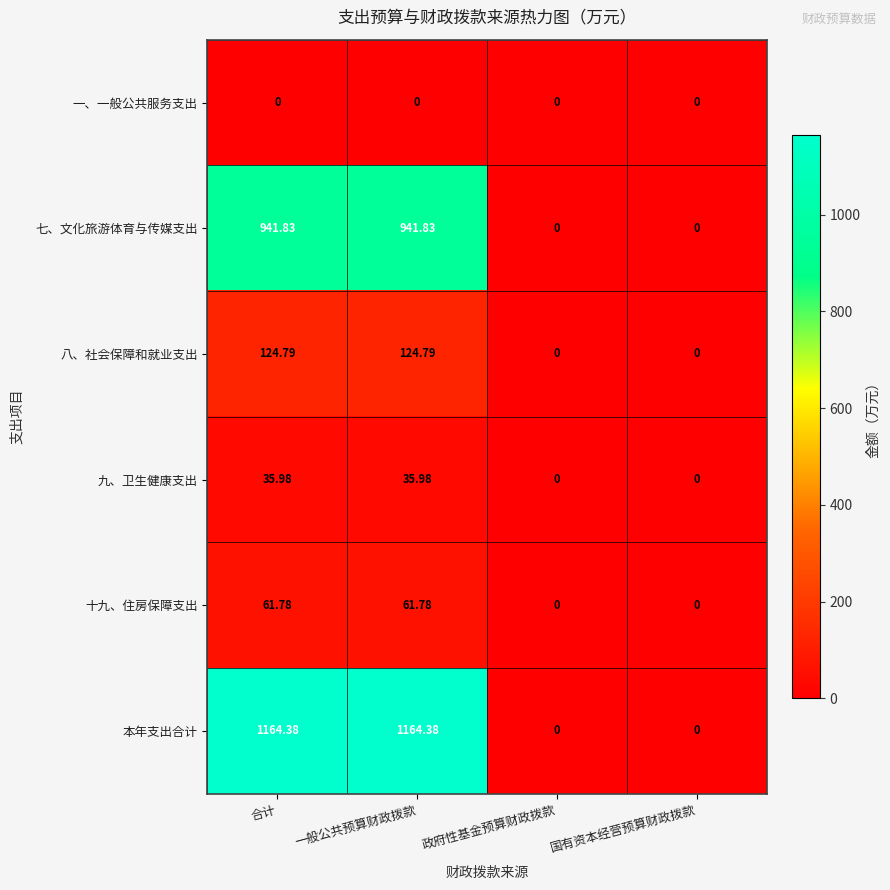

Where does the 十九、住房保障支出 series first go above 61?

合计